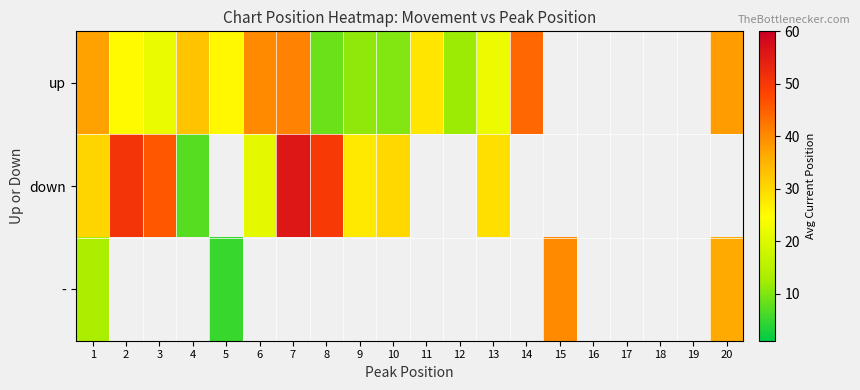

What is the difference between the up values at 8 and 10?

1.5